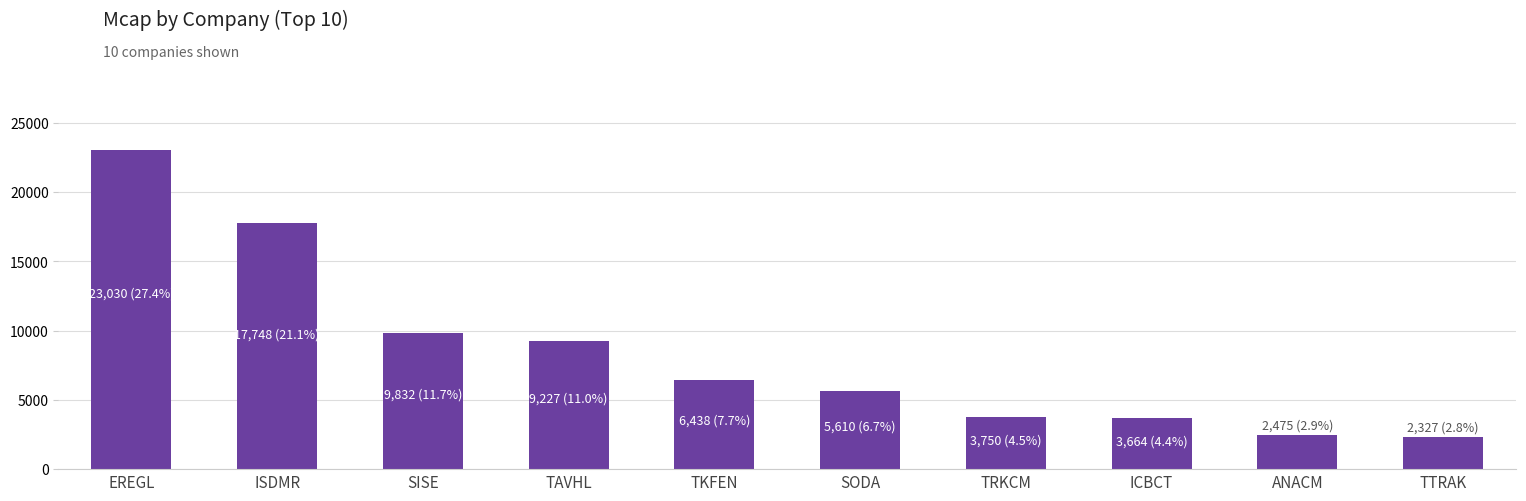

What is the value of the 2nd bar from the left?

17748.0